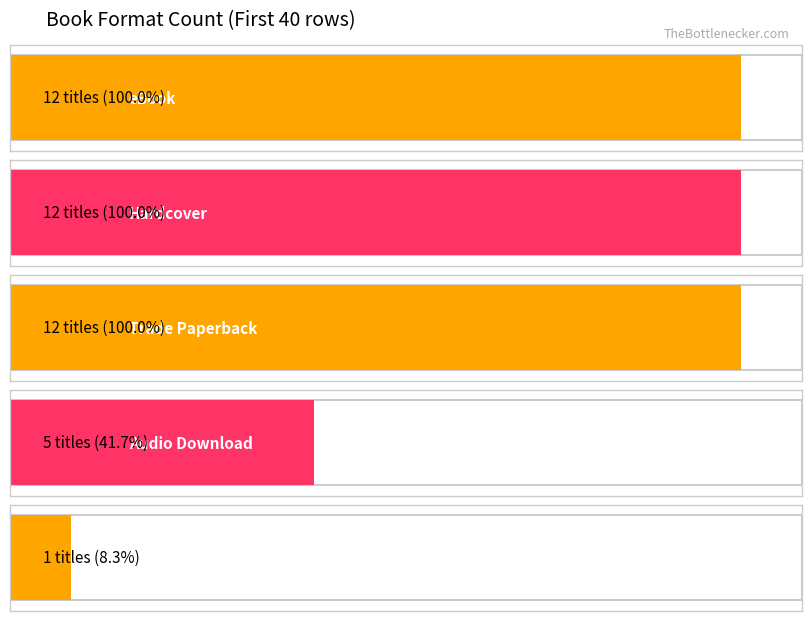

What is the smallest value displayed?

1